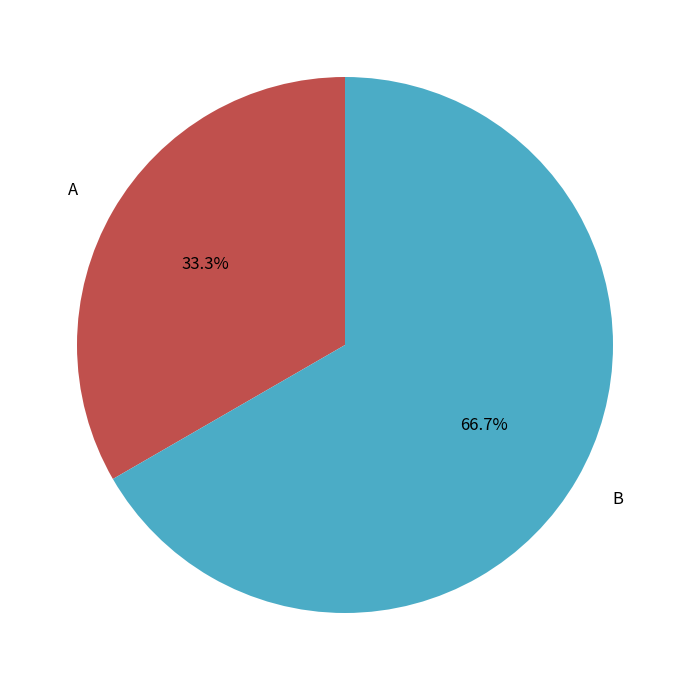

Is it true that B is 67% of the pie?

True